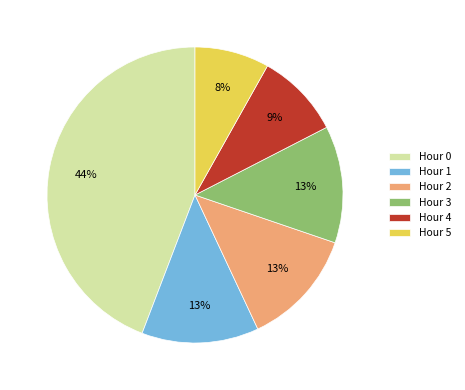

Which category has the smallest portion of the pie?

Hour 5